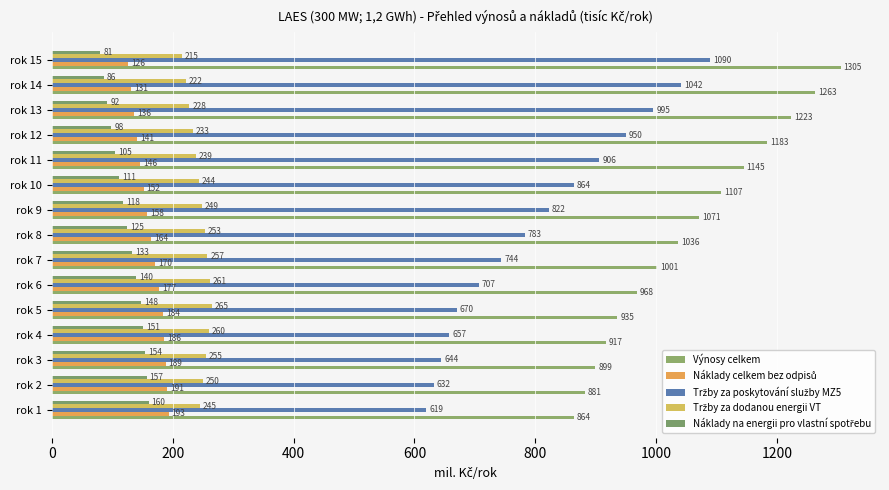

What position from the right is 12?

3